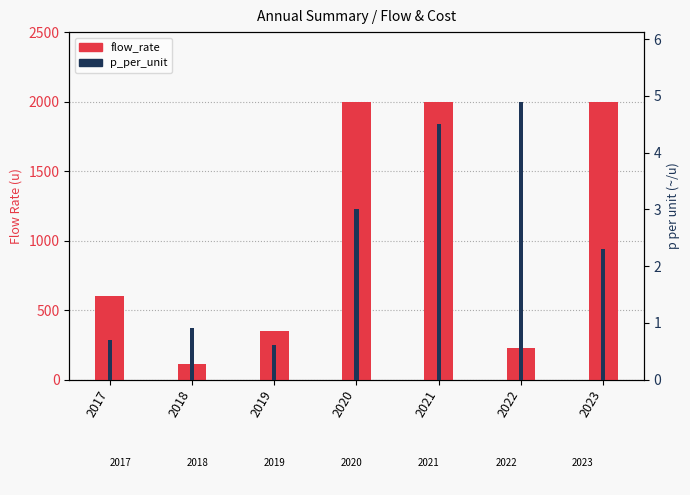

What is the sum of all flow_rate values?

7290.0